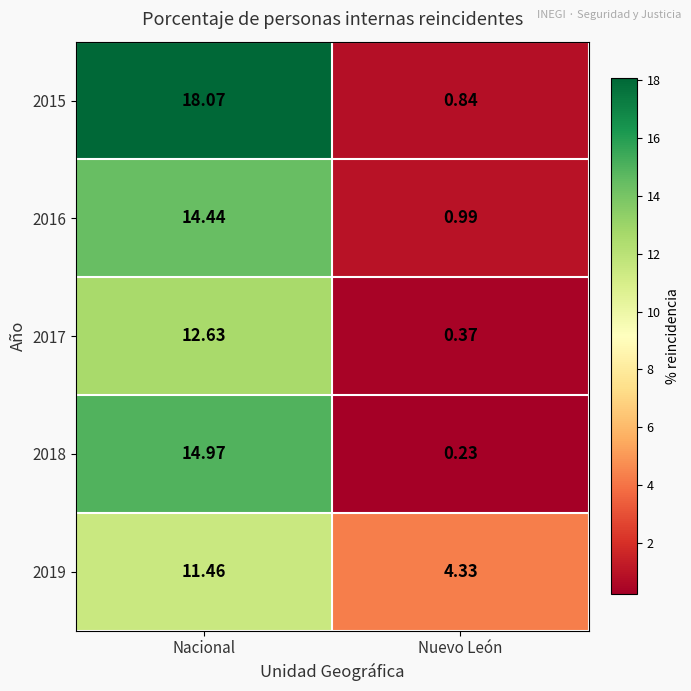

List the labels in order of 2015 value, smallest first.

Nuevo León, Nacional